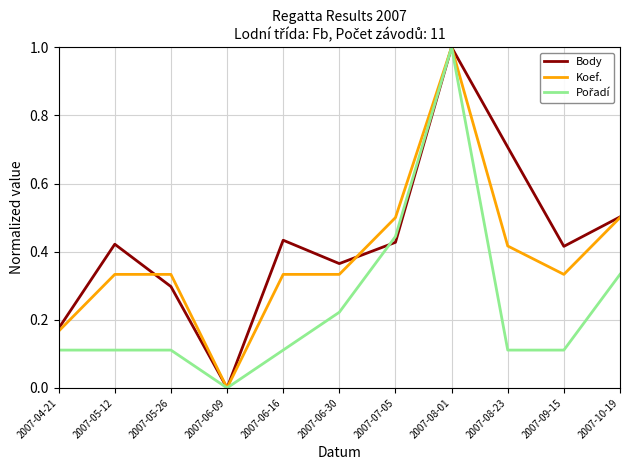

Which series has the largest total across all categories?

Body